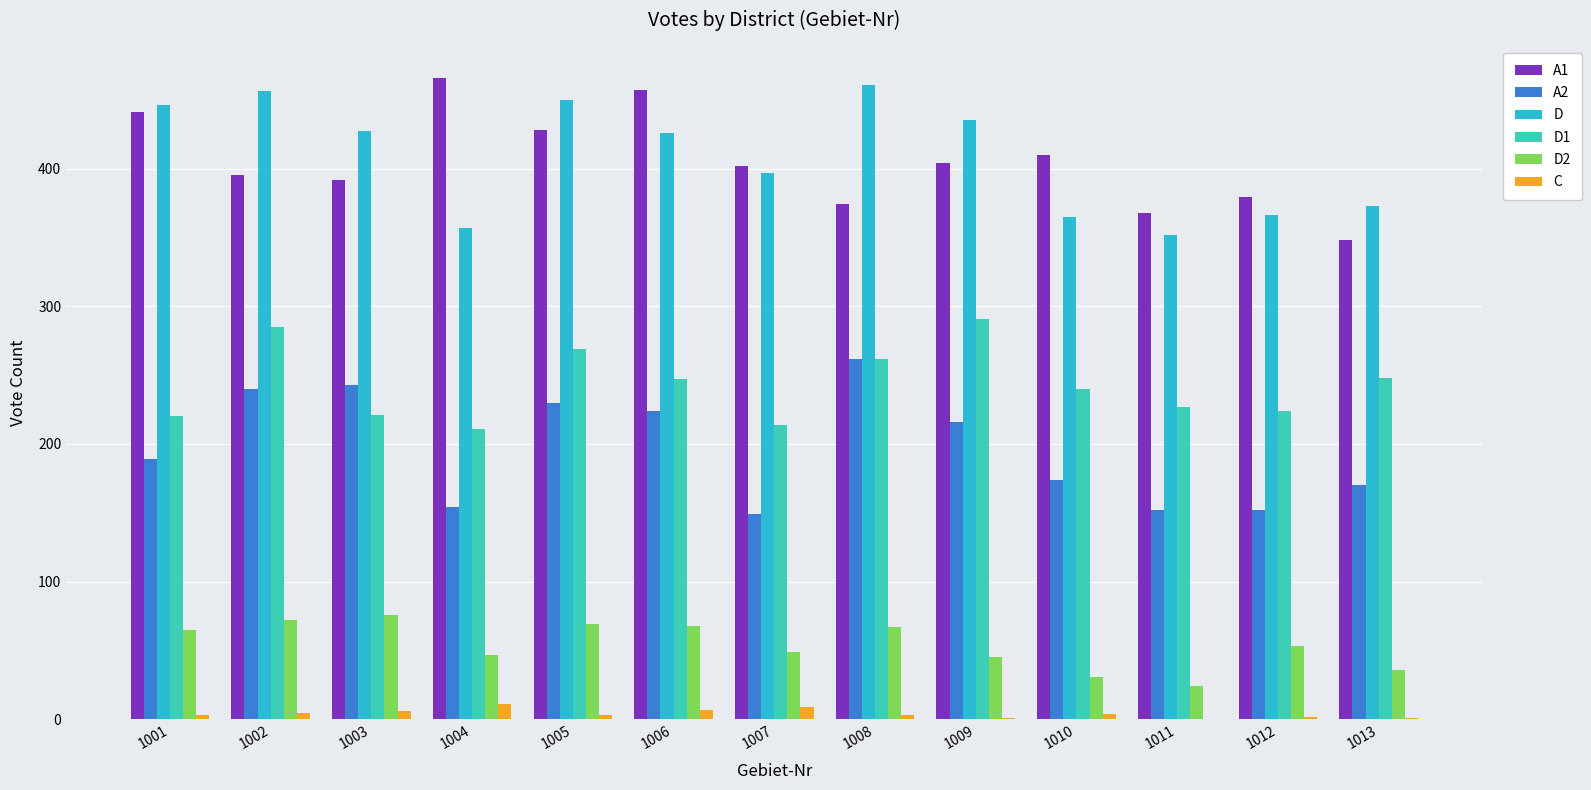

Are the bars horizontal?

No